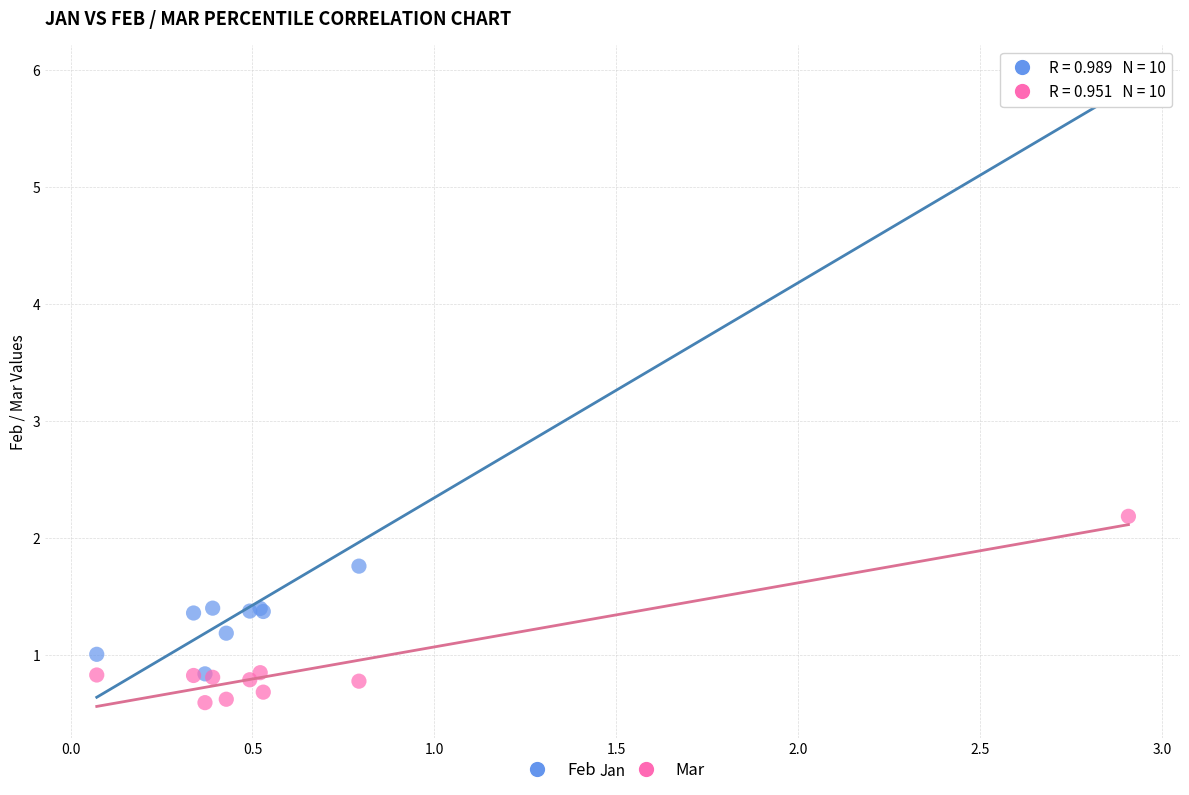

In the Feb series, what Y value is closest to 3?

1.8